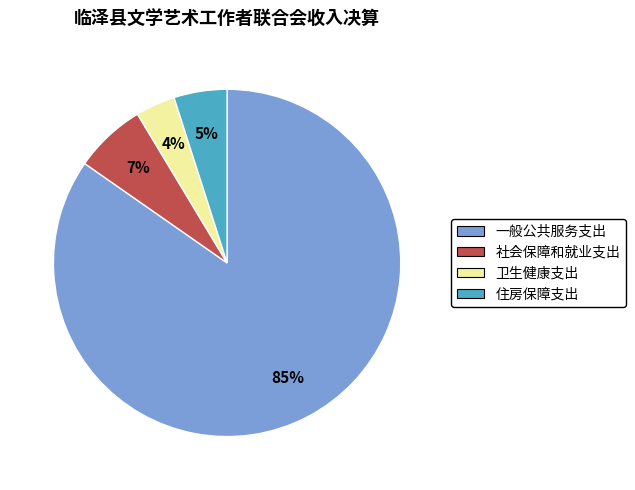

Is 一般公共服务支出 the majority of the pie?

Yes